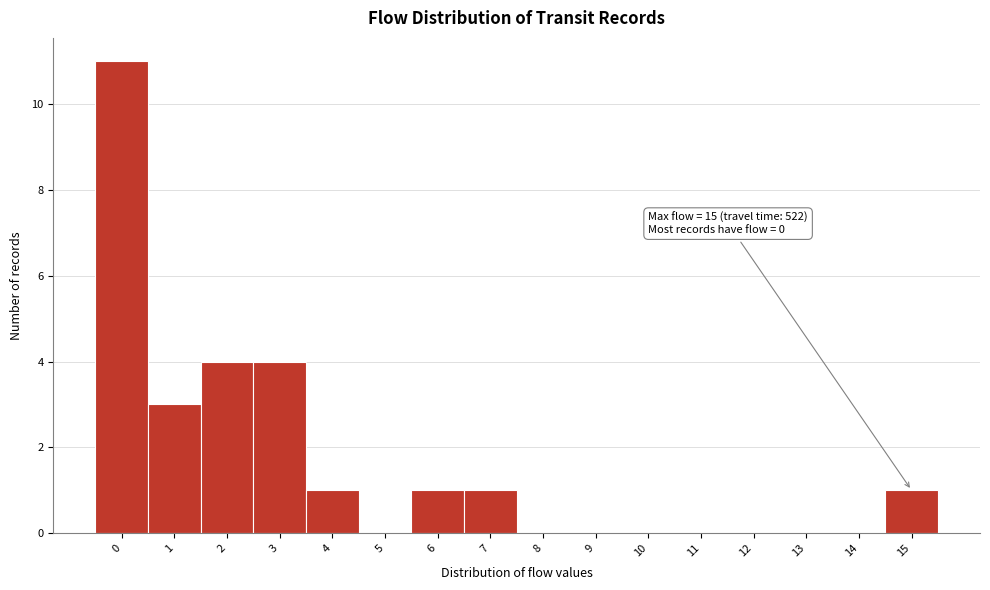

Which range on the x-axis has the tallest bar?

-0.5 to 0.5